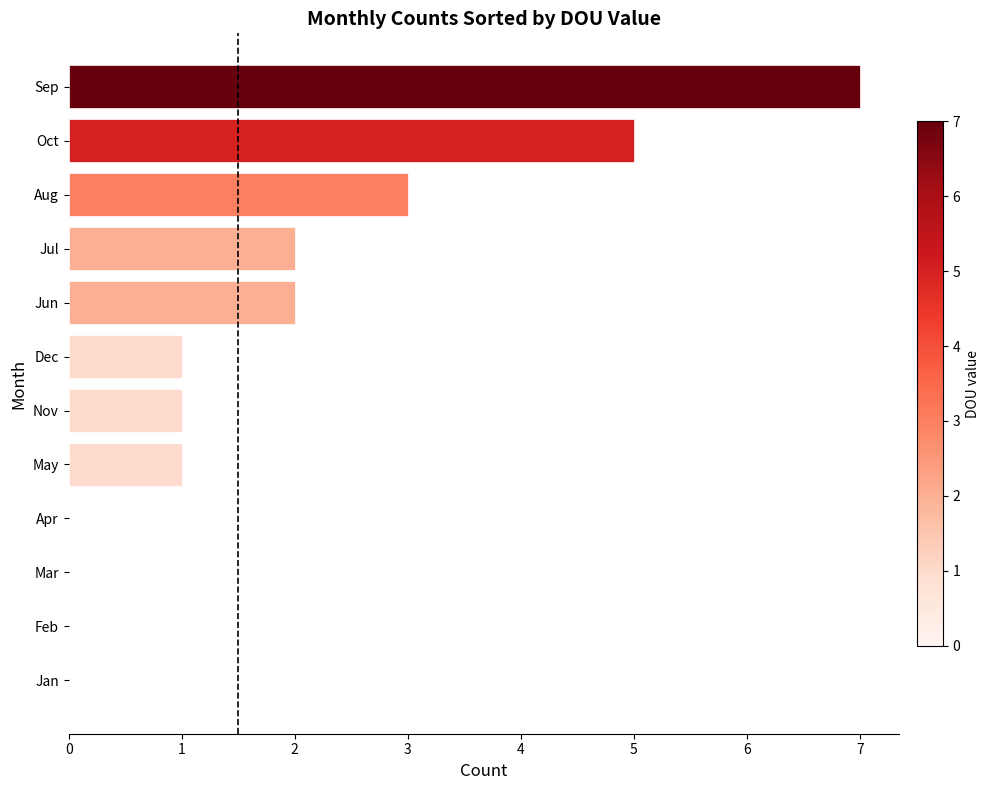

What is the change in value from Apr to Sep?

+7